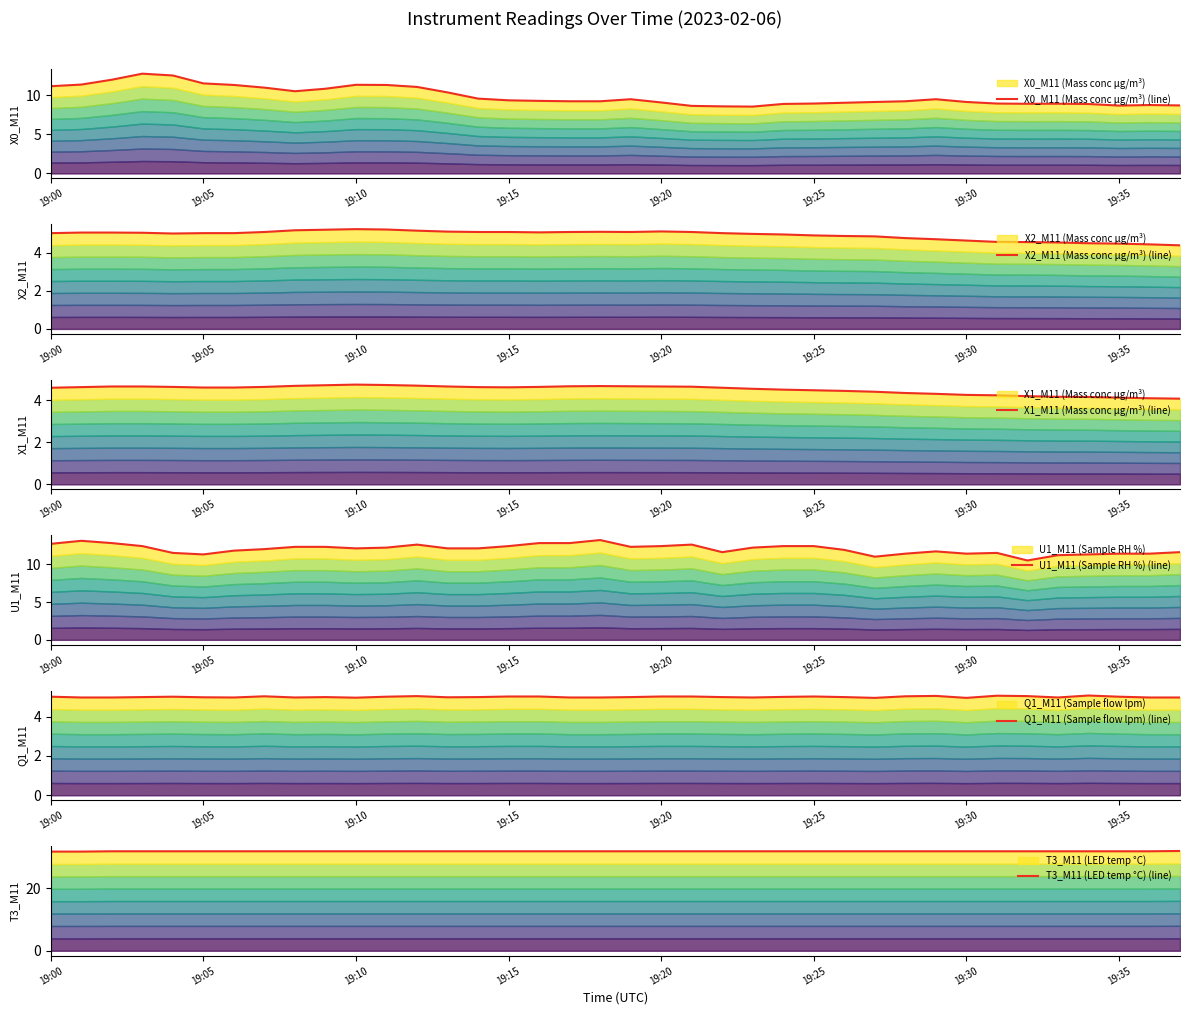

Does the chart have visible grid lines?

No